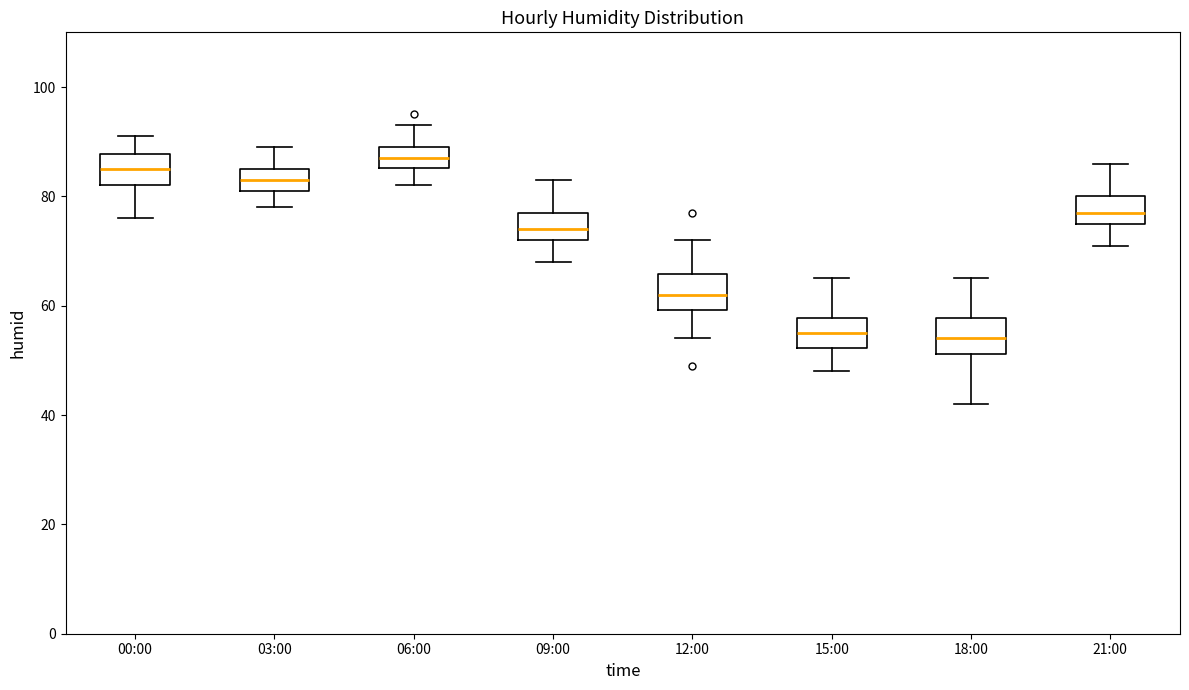

Where is the lower edge of the box for 15:00 on the y-axis? The values are not printed on the chart, so give them approximately, as read against the axis.

52